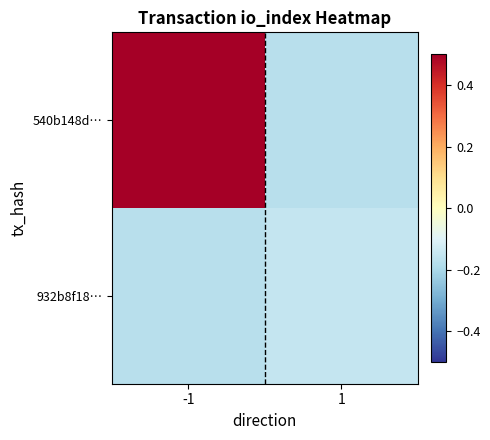

What is the greatest value displayed?

0.5